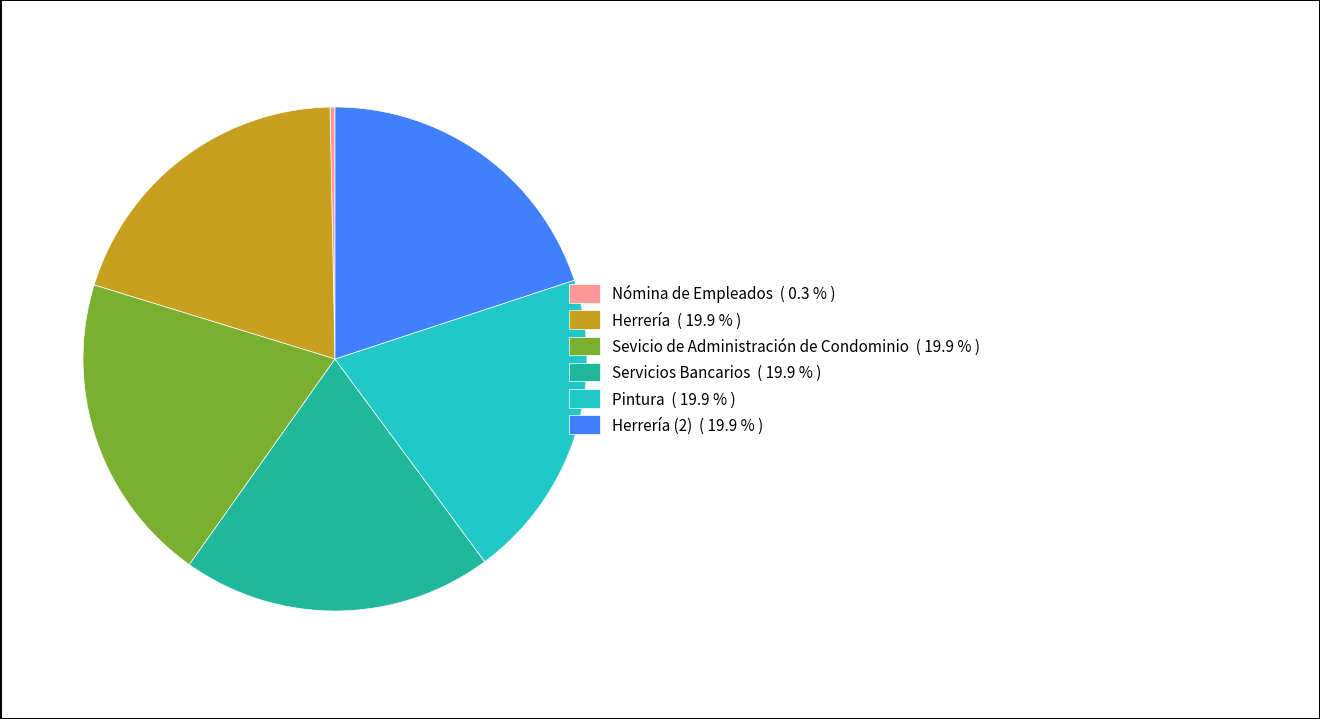

Combined, do Herrería (2) ( 19.9 % ) and Sevicio de Administración de Condominio ( 19.9 % ) account for over 50%?

No